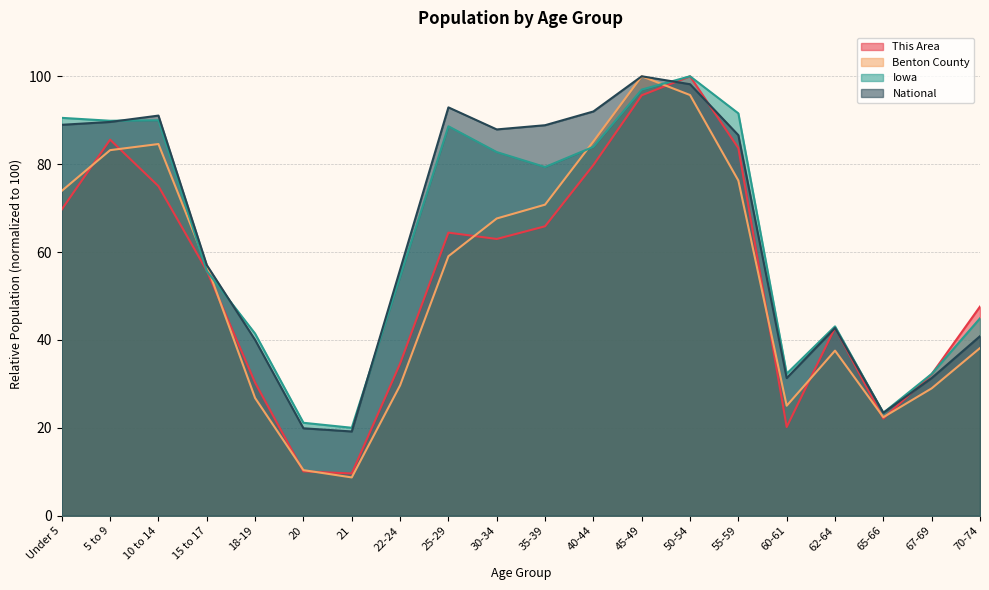

Which category has the lowest value in the This Area series?

21